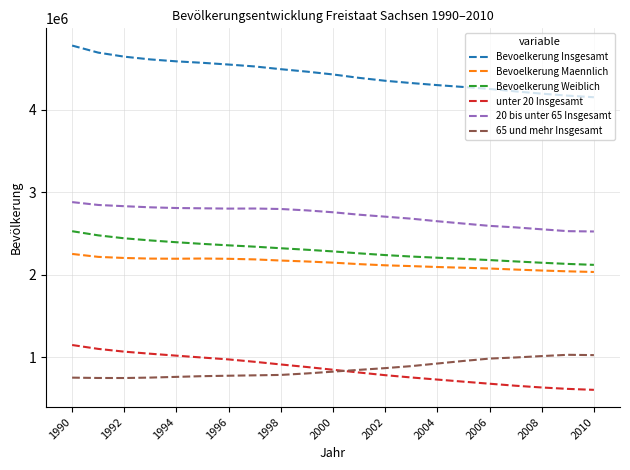

True or false: Bevoelkerung Insgesamt and Bevoelkerung Weiblich cross at least once.

False